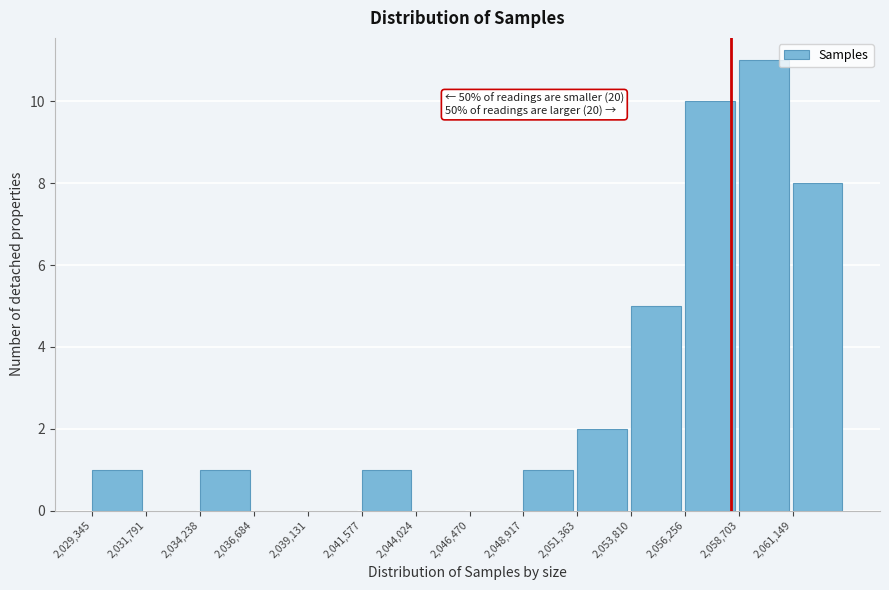

Which range on the x-axis has the tallest bar?

2058500 to 2061000